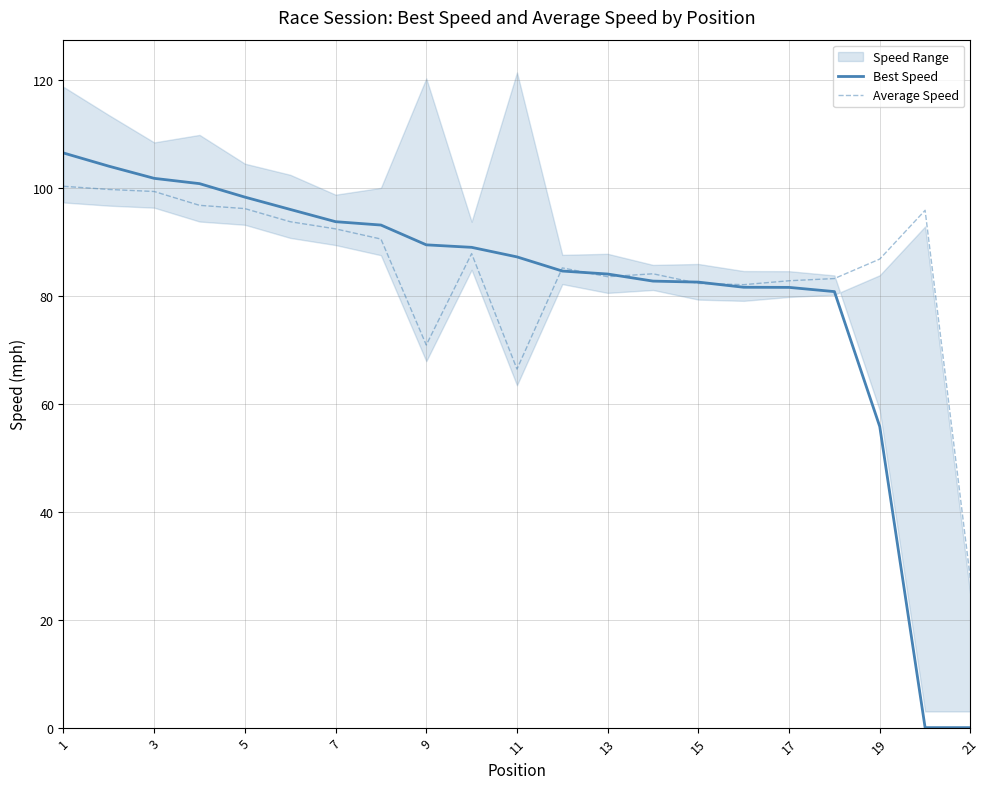

What is the greatest value displayed?

106.5